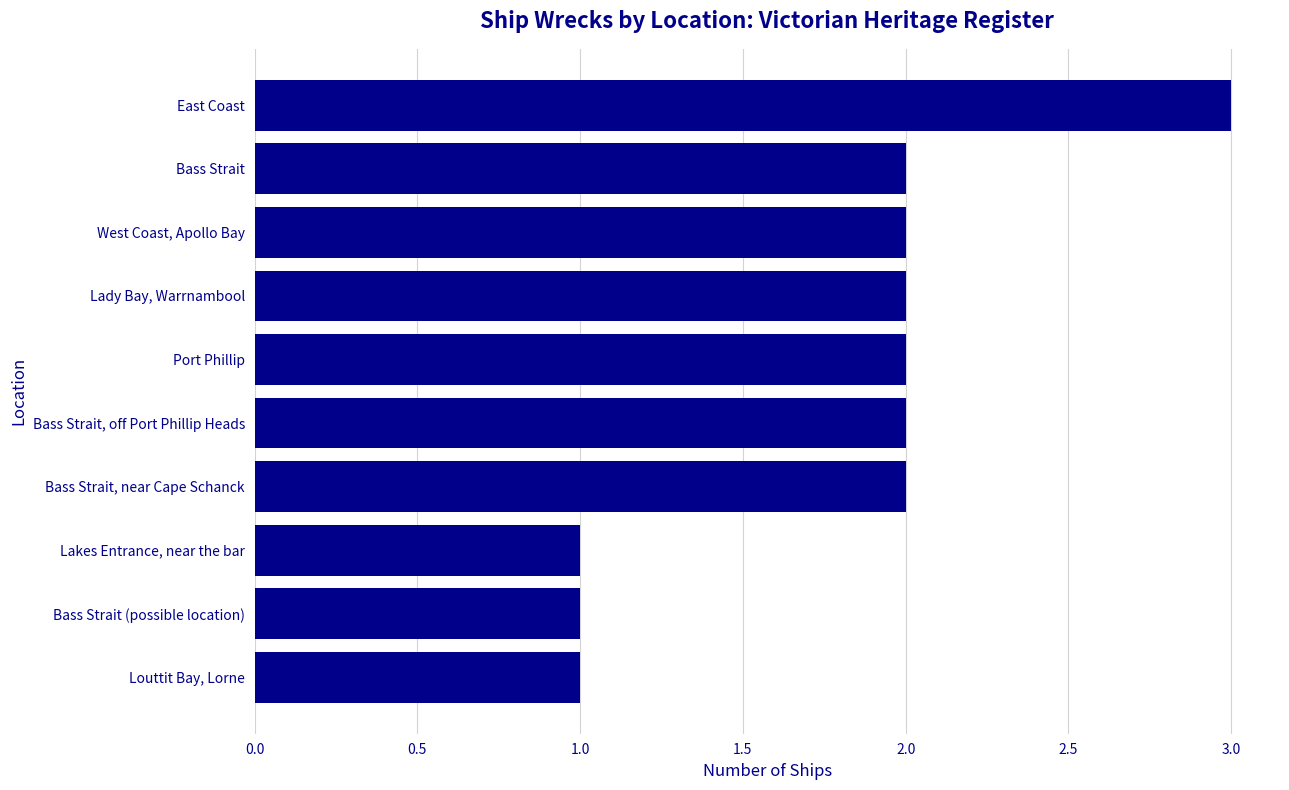

True or false: the data shows 0 at Louttit Bay, Lorne.

False